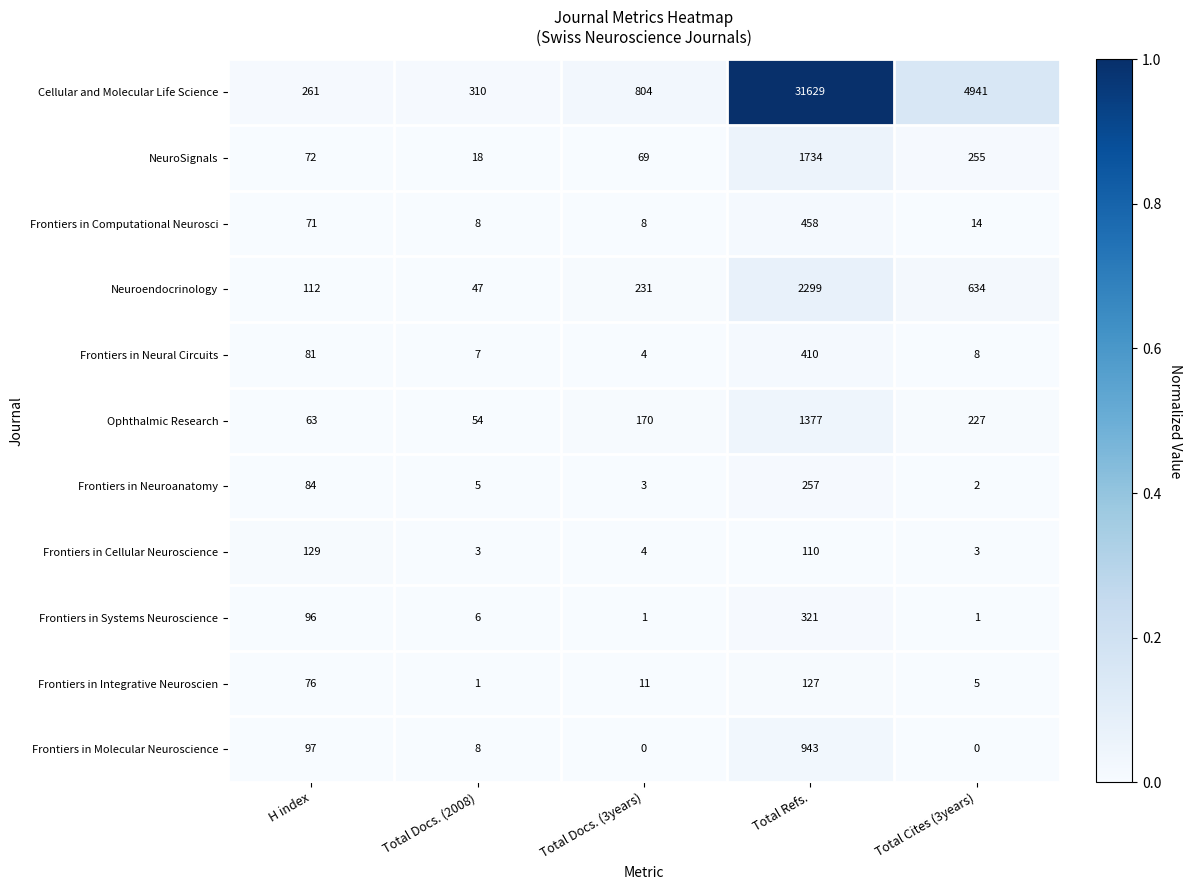

Is it true that Frontiers in Cellular Neuroscience equals 3 at Total Cites (3years)?

True